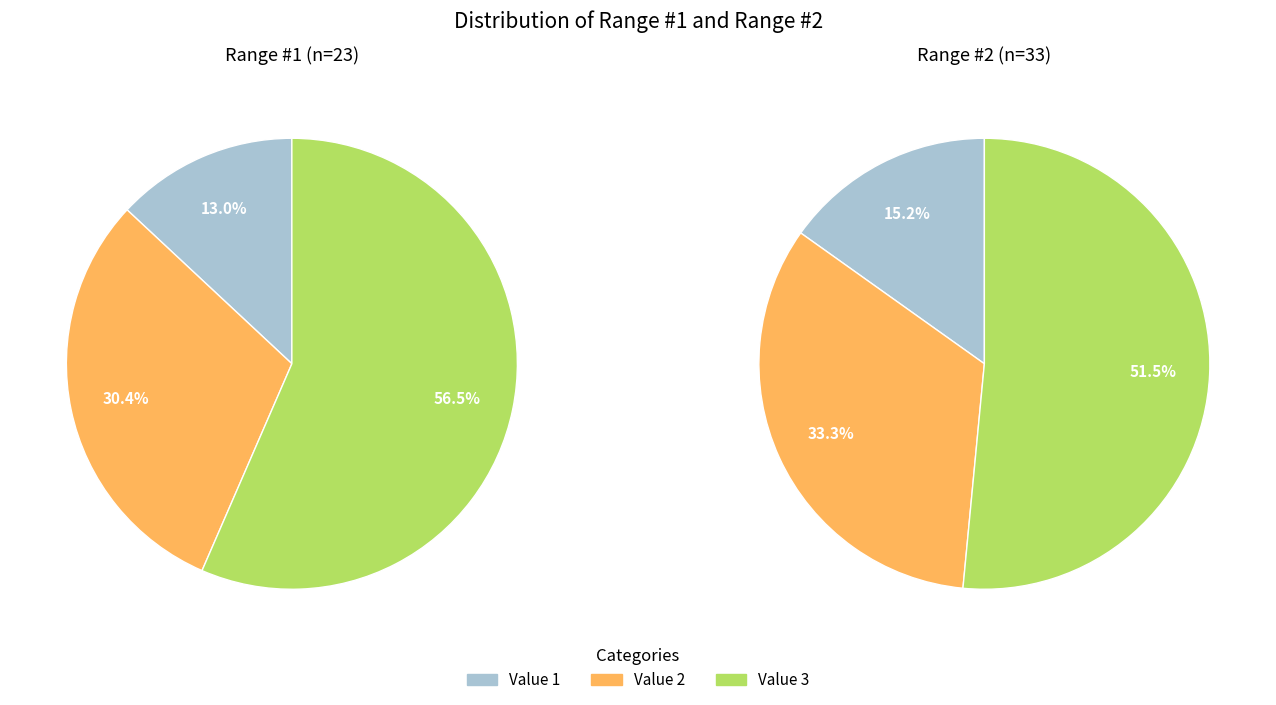

Do Value 1 and Value 2 together represent more than half of the pie?

No